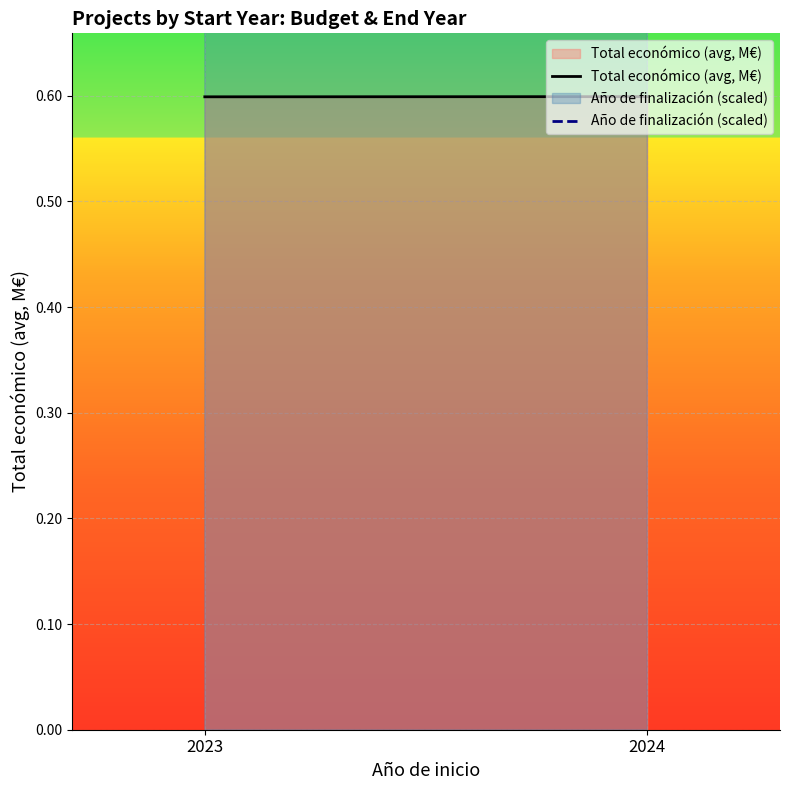

List the series in order of their overall mean, lowest first.

Total económico (avg, M€), Año de finalización (scaled)